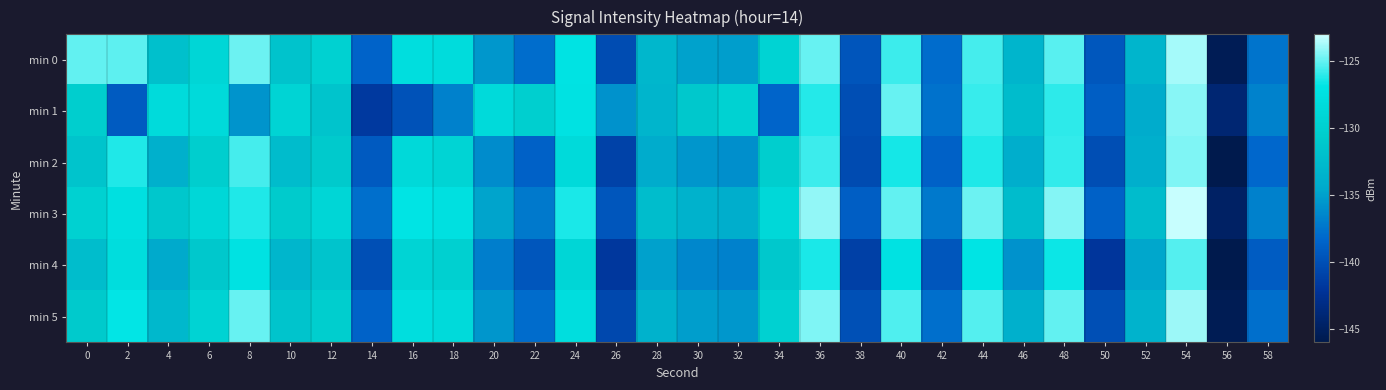

At which category is the sum across all series the highest?

54